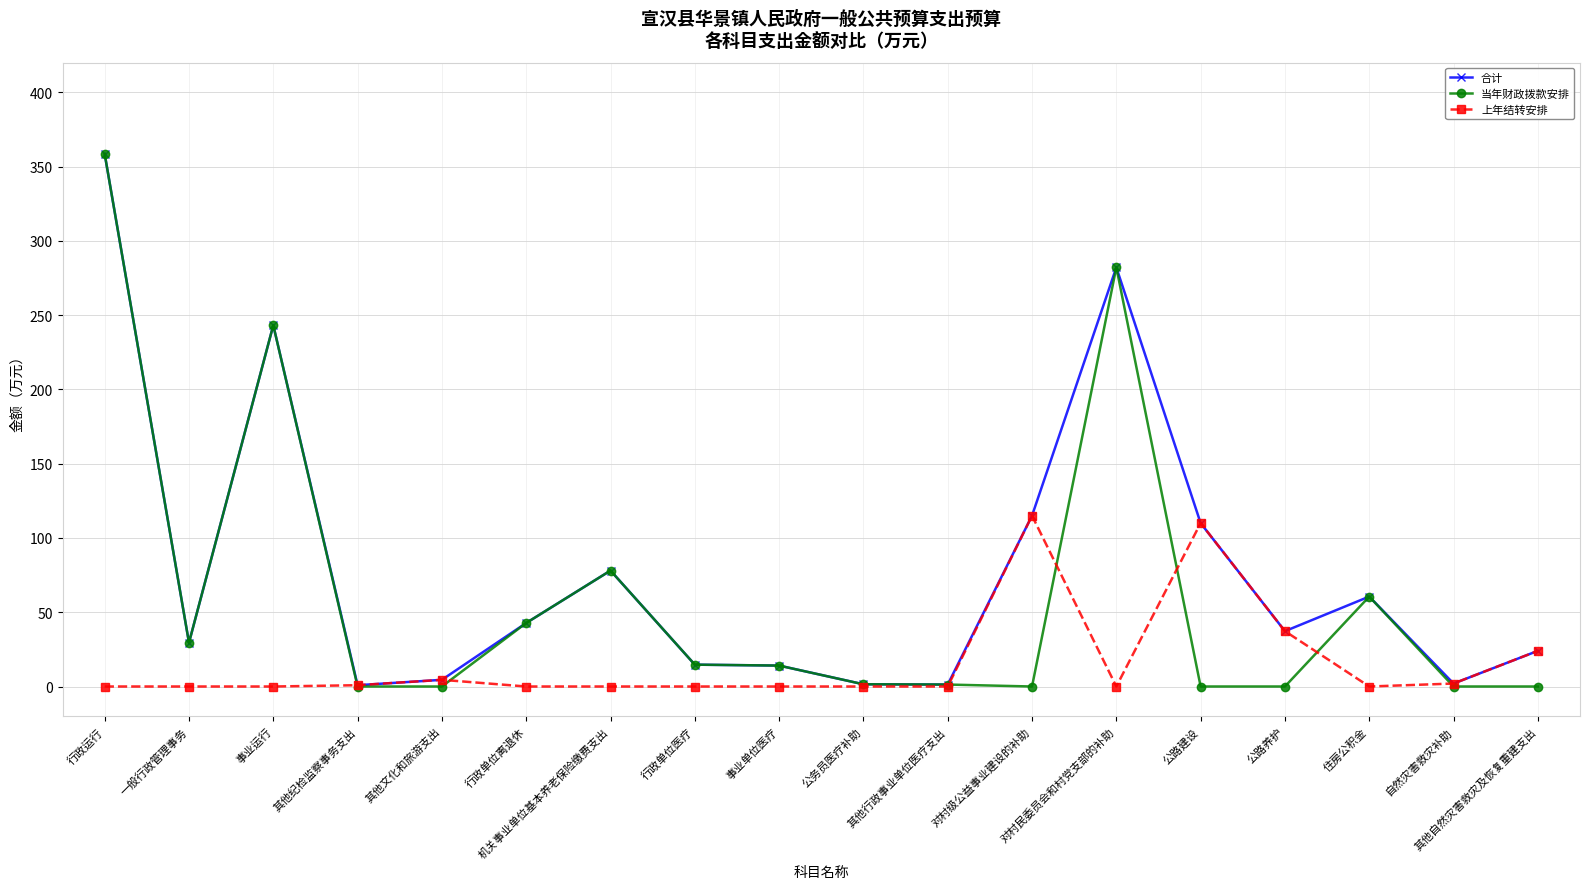

List the series in order of their overall mean, lowest first.

上年结转安排, 当年财政拨款安排, 合计